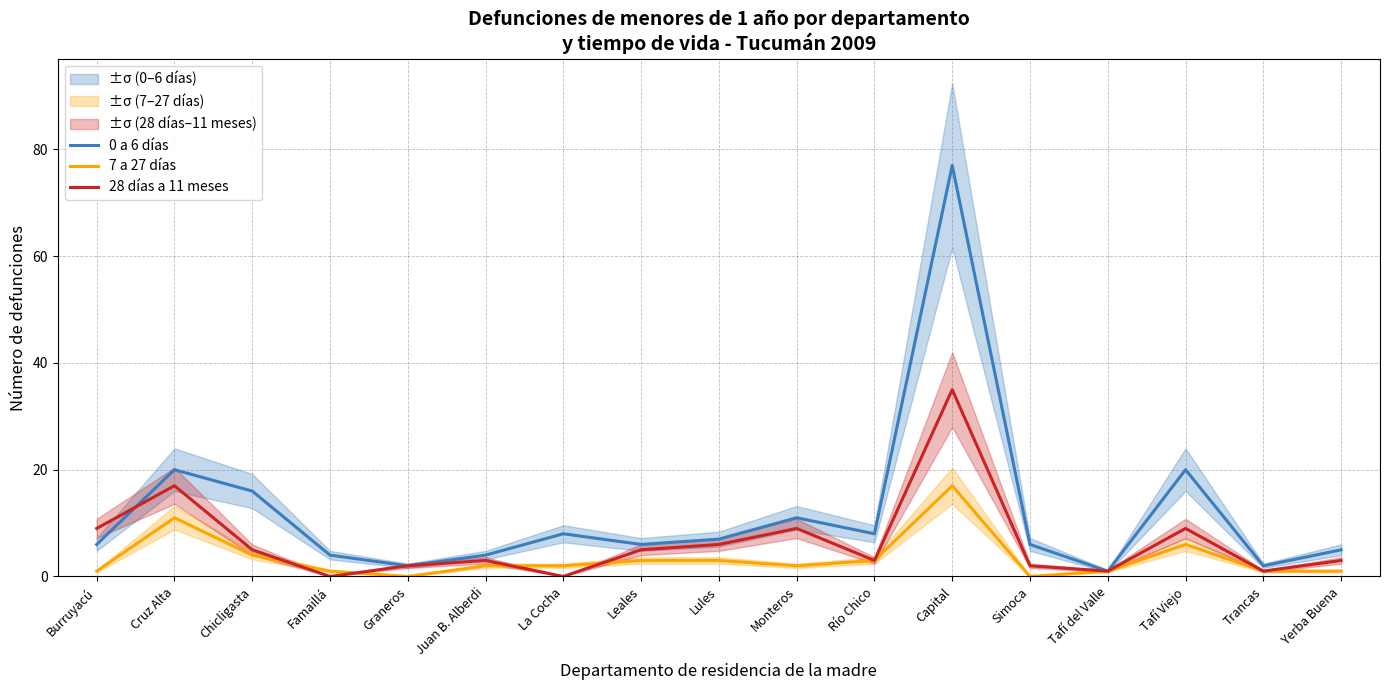

The value of 28 días a 11 meses at Simoca is 2. True or false?

True